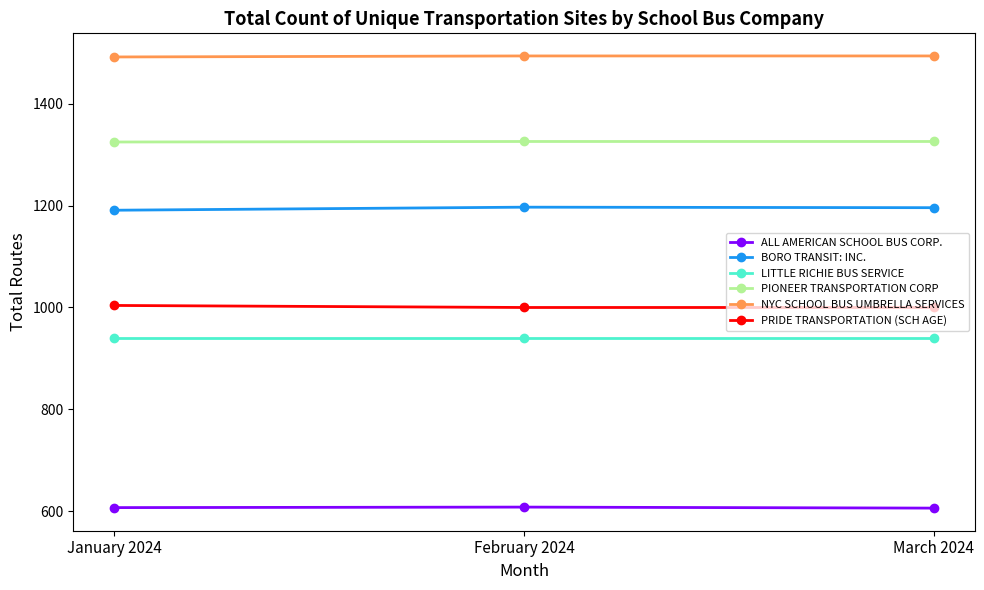

What is the value of the NYC SCHOOL BUS UMBRELLA SERVICES point at the 2nd from the left?

1494